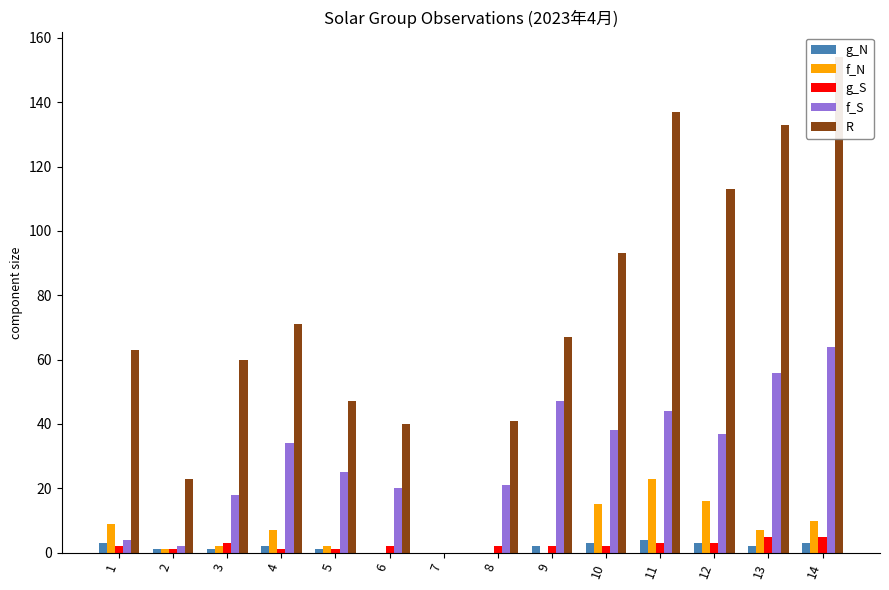

Which series has the largest total across all categories?

R